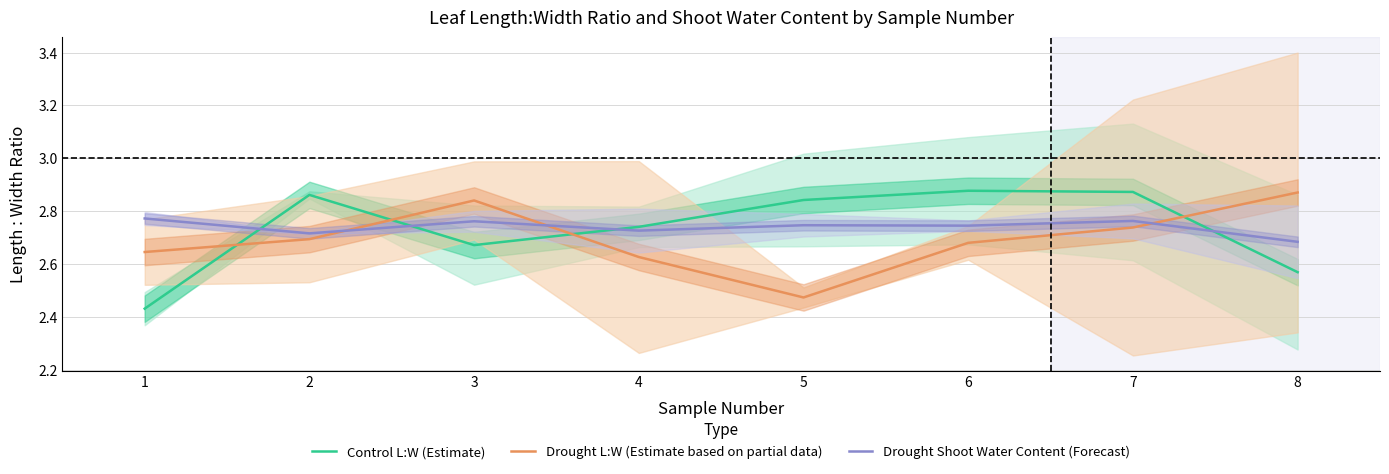

What is the minimum value for Drought Shoot Water Content (Forecast)?

2.7